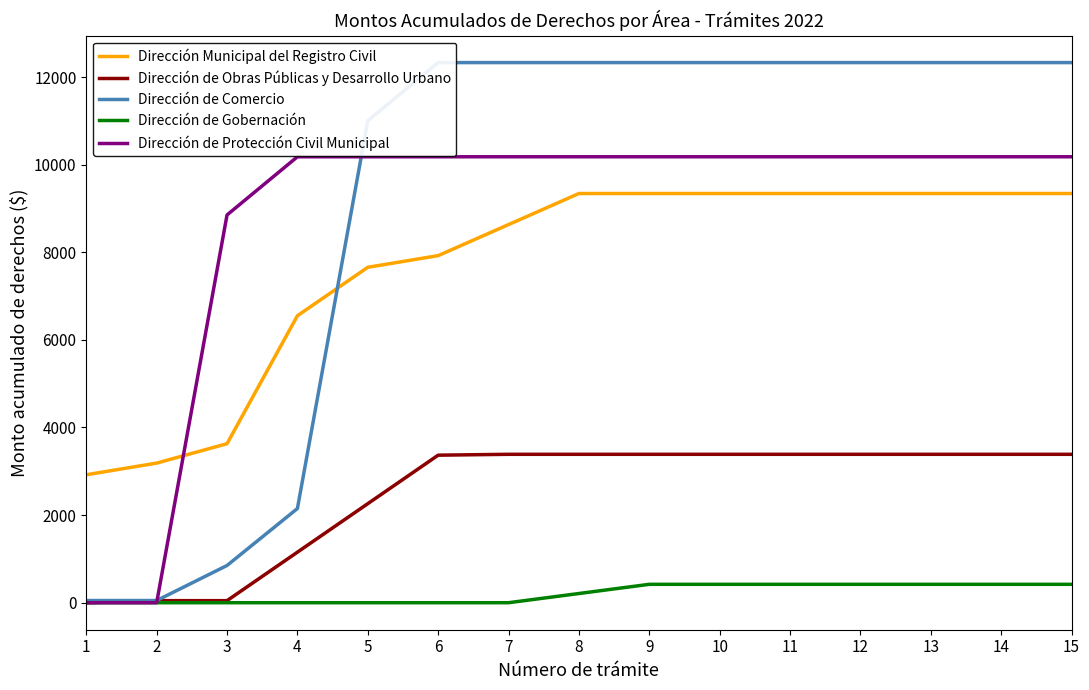

At how many categories does at least one series exceed 8558?

13